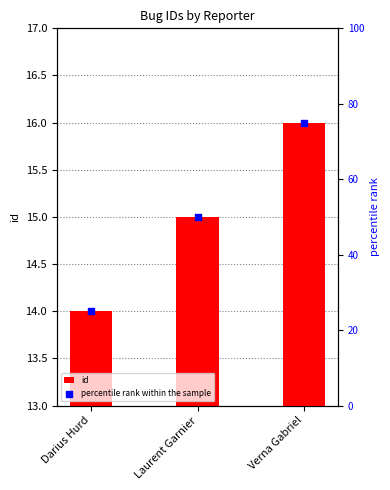

What are all the series names shown in the legend?

id, percentile rank within the sample